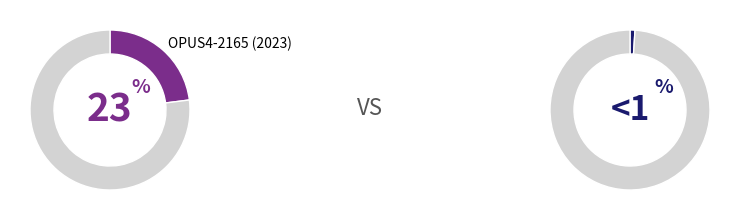

Is there any slice that represents more than half of the pie?

Yes